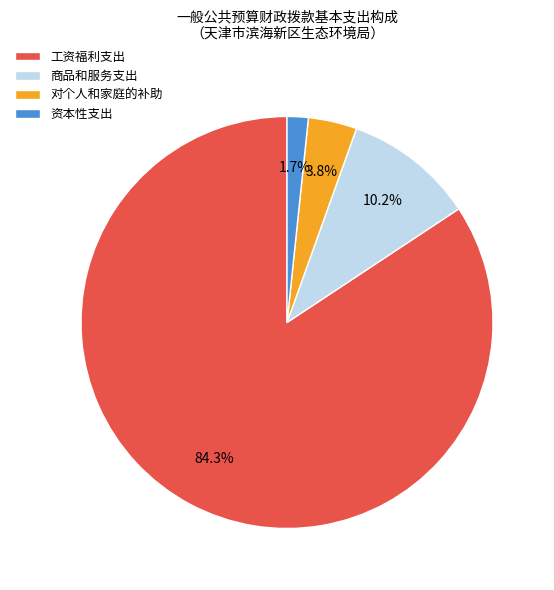

Rank the categories by value from lowest to highest.

资本性支出, 对个人和家庭的补助, 商品和服务支出, 工资福利支出